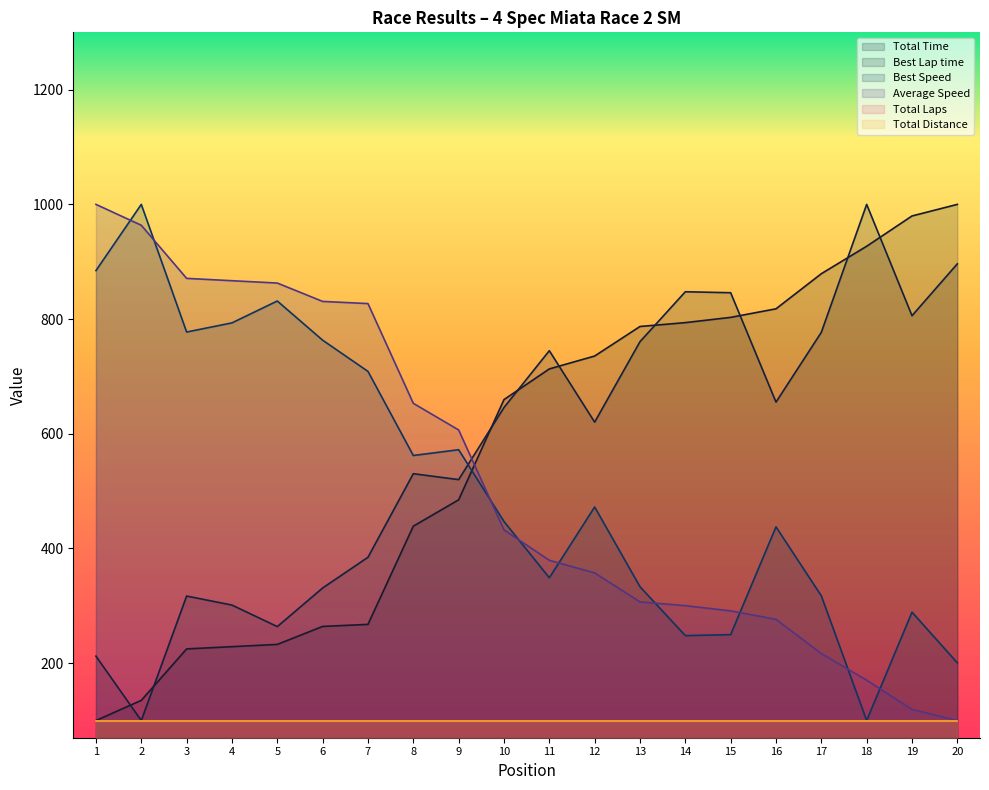

At which label does Average Speed first exceed 432?

1